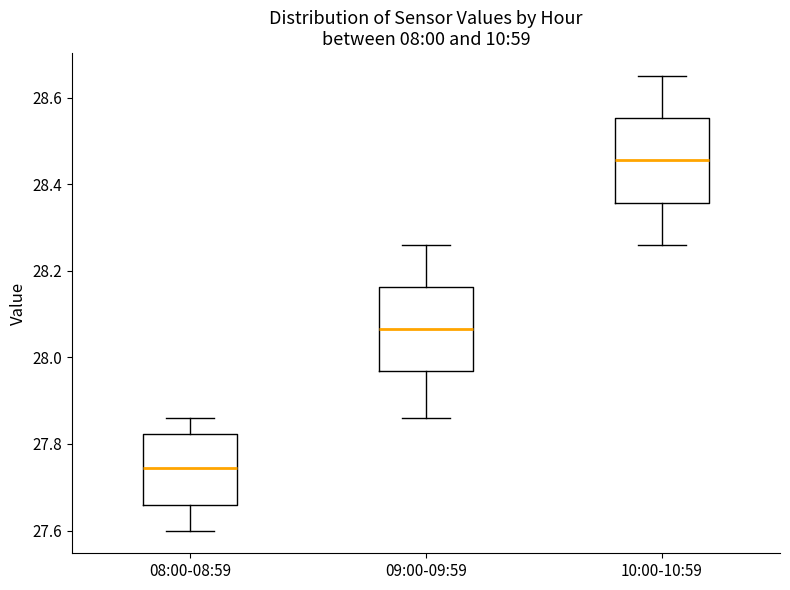

Where does the upper whisker of the box for 09:00-09:59 end on the y-axis? The values are not printed on the chart, so give them approximately, as read against the axis.

28.26